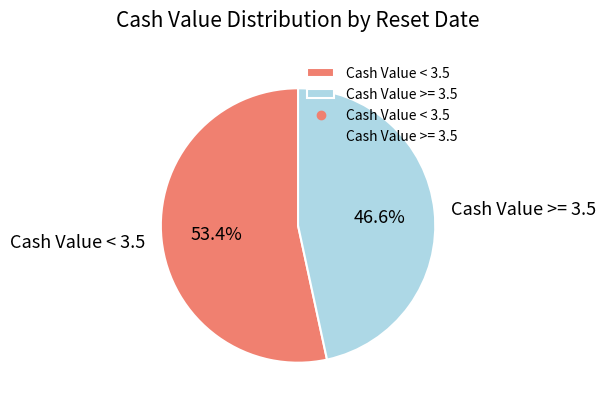

What is the ratio of the value at Cash Value >= 3.5 to the value at Cash Value < 3.5?

0.9